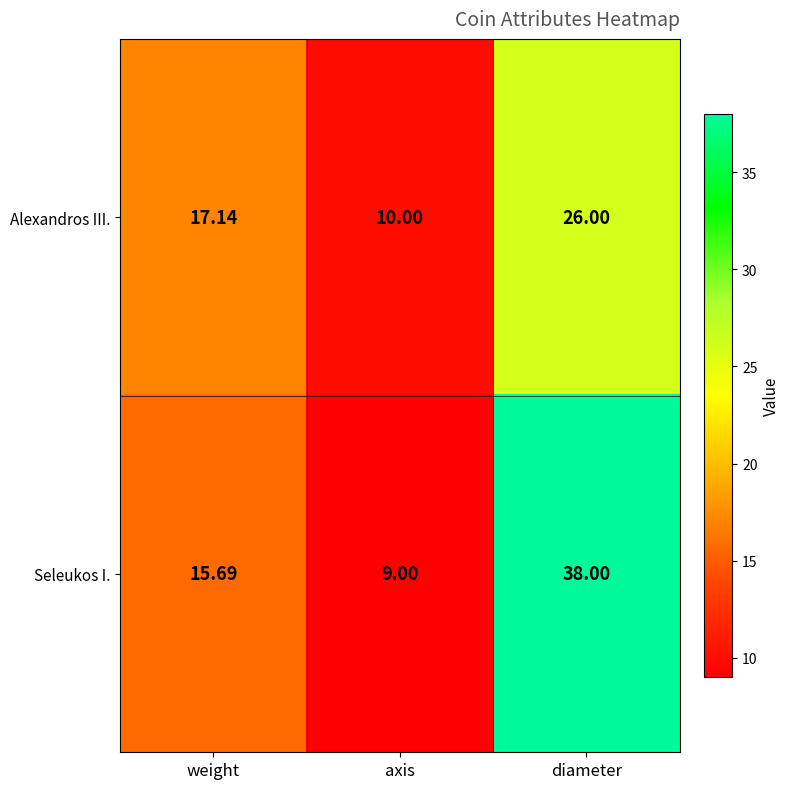

List the series in order of their peak value, lowest first.

Alexandros III., Seleukos I.